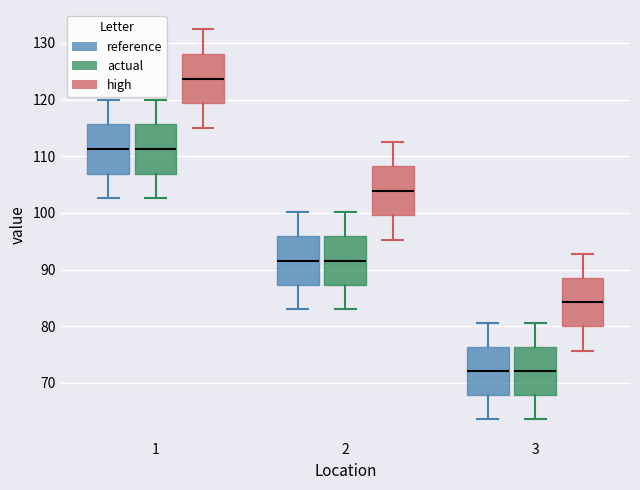

Reading left to right, read every box against the y-axis: the position of its median line, the range the box covers, and the ends of its whiskers. The values are not printed on the chart, so give them approximately, as read against the axis.

1 (reference): median 111, box 107 to 116, whiskers 103 to 120
1 (actual): median 111, box 107 to 116, whiskers 103 to 120
1 (high): median 124, box 119 to 128, whiskers 115 to 132
2 (reference): median 92, box 87 to 96, whiskers 83 to 100
2 (actual): median 92, box 87 to 96, whiskers 83 to 100
2 (high): median 104, box 100 to 108, whiskers 95 to 113
3 (reference): median 72, box 68 to 76, whiskers 64 to 81
3 (actual): median 72, box 68 to 76, whiskers 64 to 81
3 (high): median 84, box 80 to 88, whiskers 76 to 93